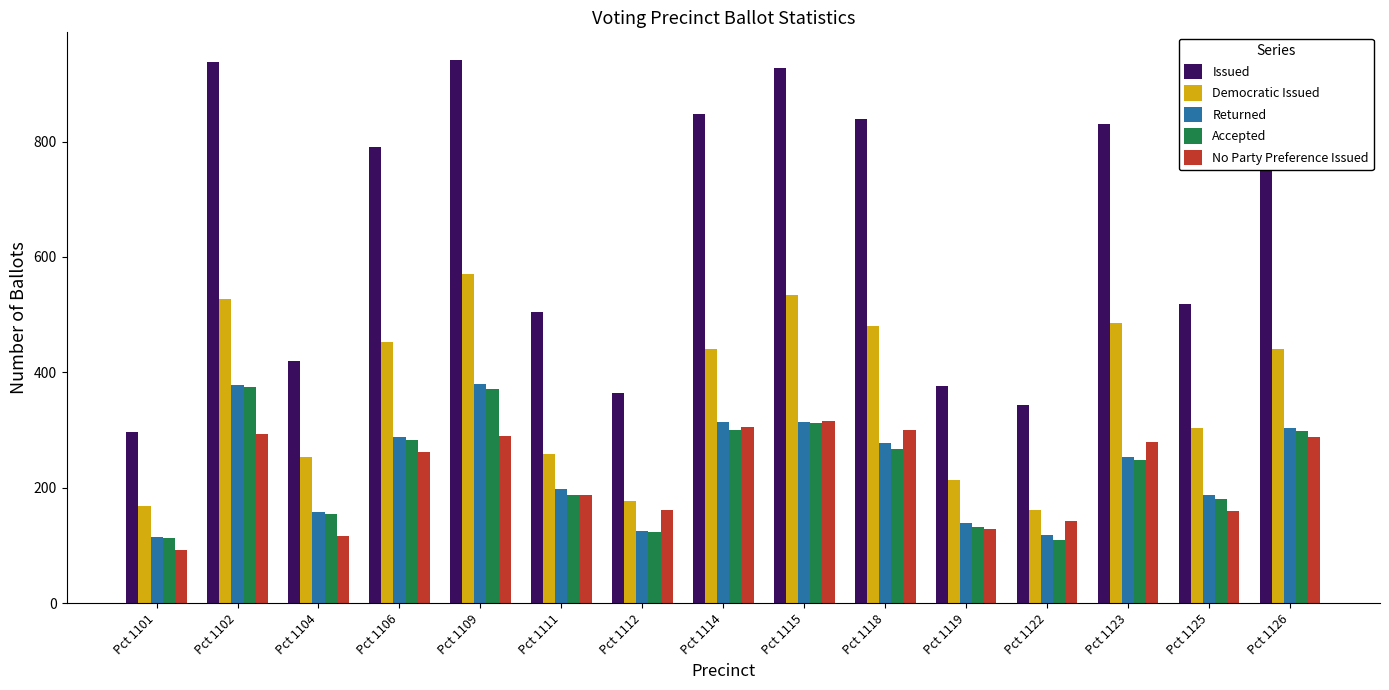

Are the bars grouped side by side (vs. stacked)?

Yes